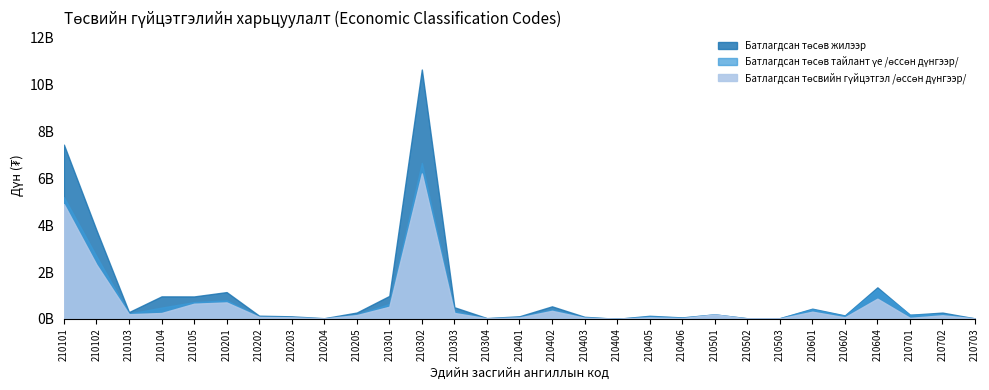

What value does the Батлагдсан төсвийн гүйцэтгэл /өссөн дүнгээр/ series have at 210205?

160360250.2